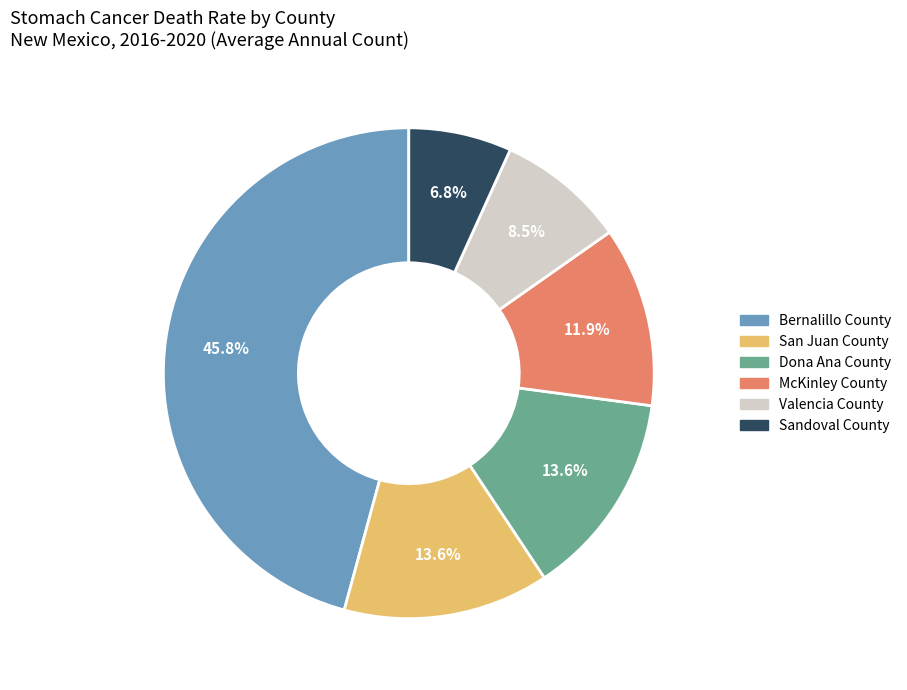

To the nearest percent, what is the average slice percentage?

17%